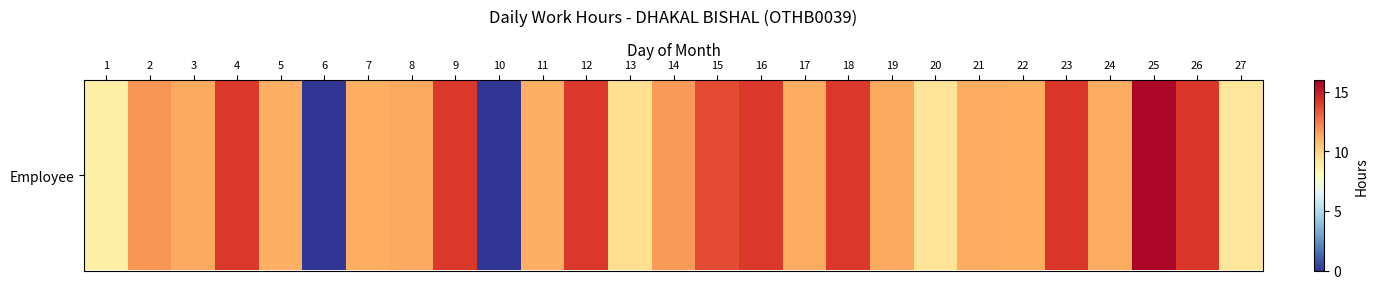

Reading right to left, what are all the values shown in this chart?

9.2	14.2	15.7	11.2	14.2	11.2	11.2	9.3	11.3	14.2	11.2	14.2	13.7	11.7	9.6	14.2	11.1	0.0	14.1	11.3	11.2	0.0	11.1	14.2	11.3	11.8	8.8